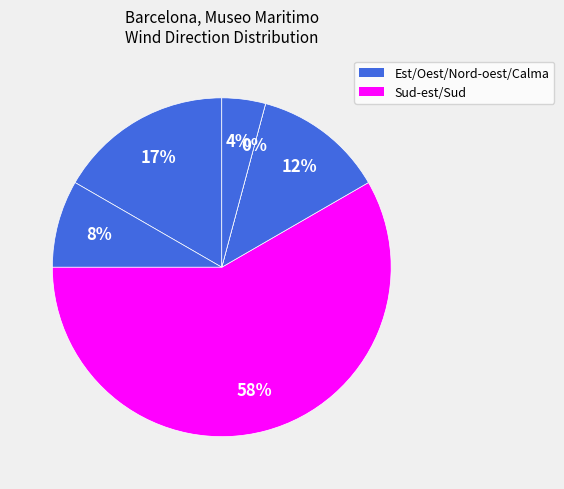

To the nearest percent, what is the difference between the Est and Calma slice percentages?

4%